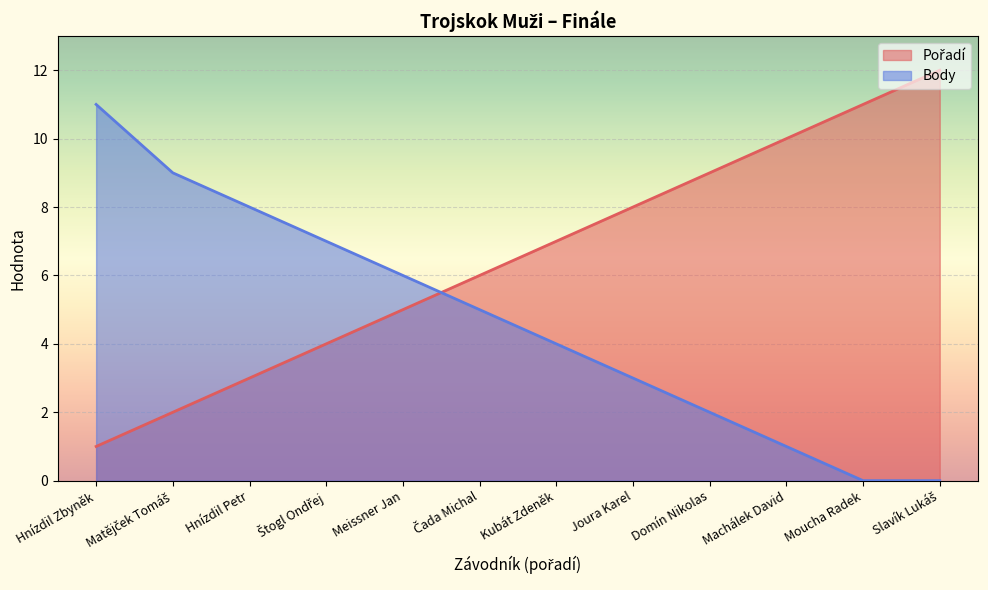

At how many categories does at least one series exceed 11?

1